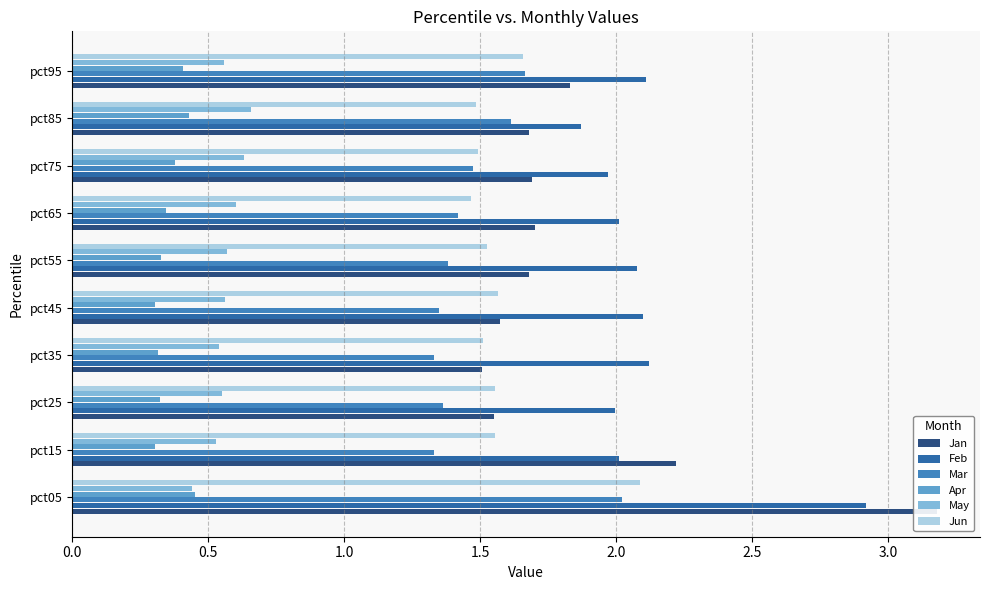

The Jan series shows 0.8 at pct35. True or false?

False